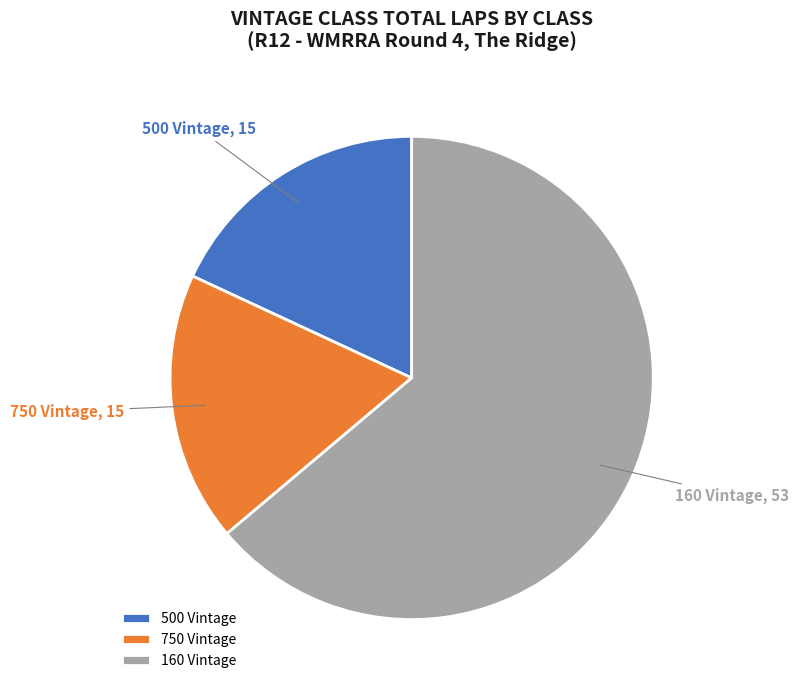

Between 750 Vintage and 160 Vintage, which is larger?

160 Vintage